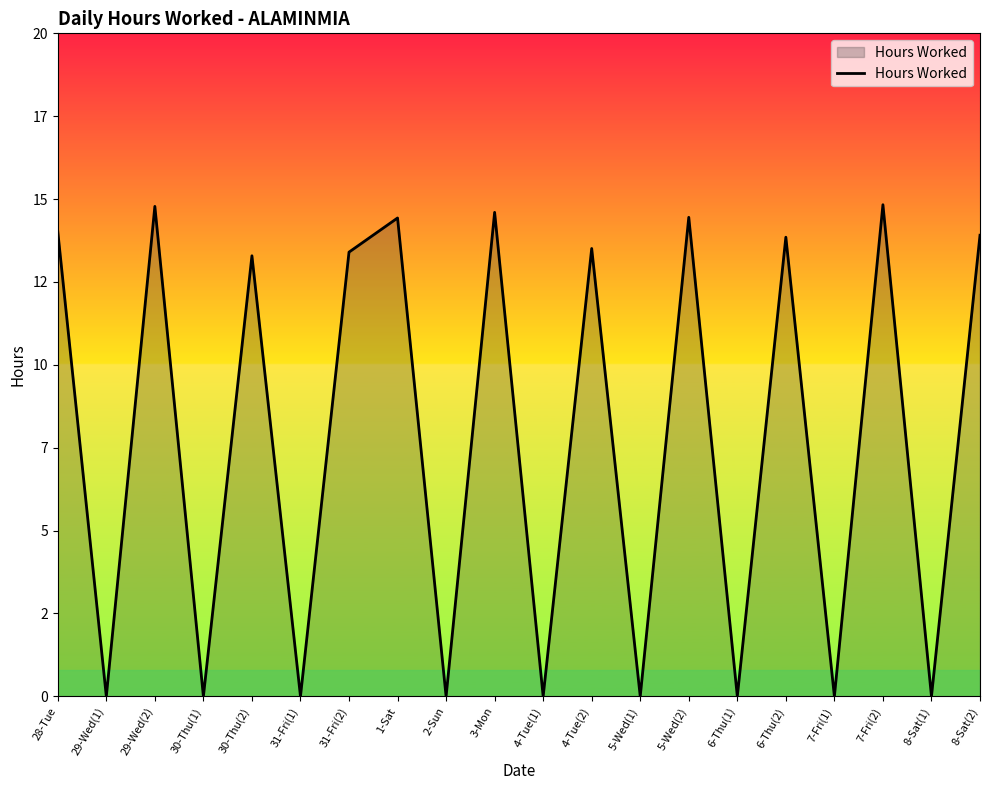

At which category does the data reach its first local peak?

29-Wed(2)